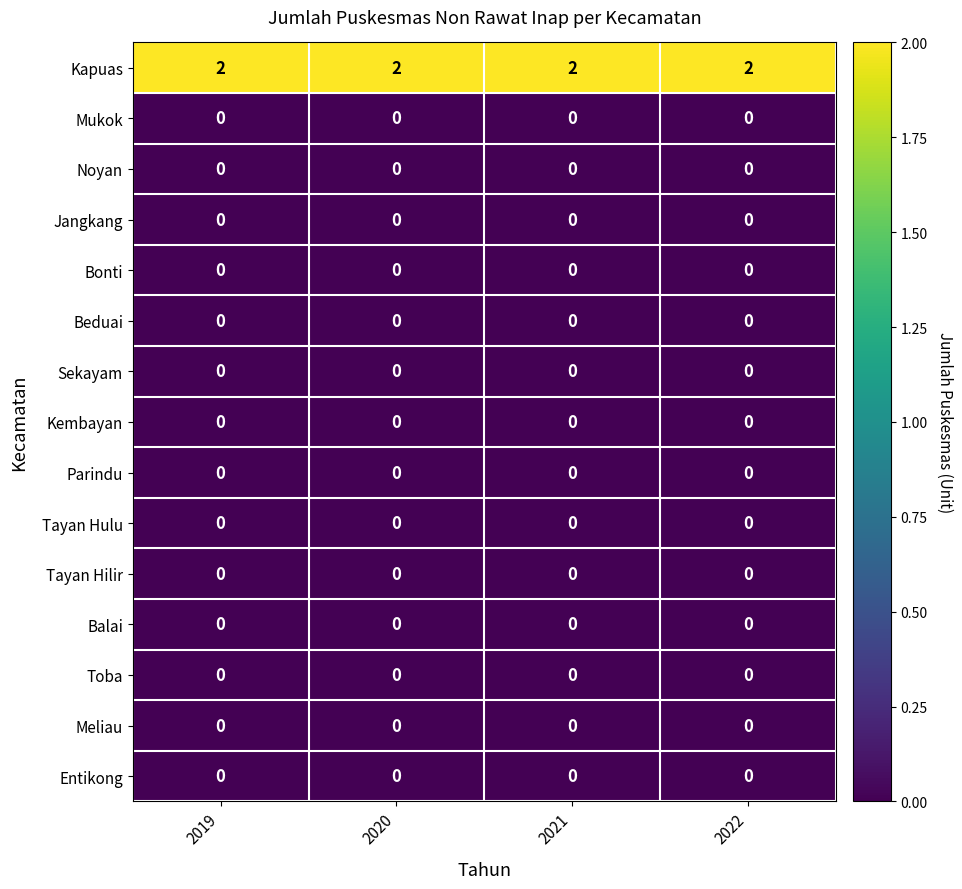

True or false: Kembayan has a value of 0 at 2022.

True